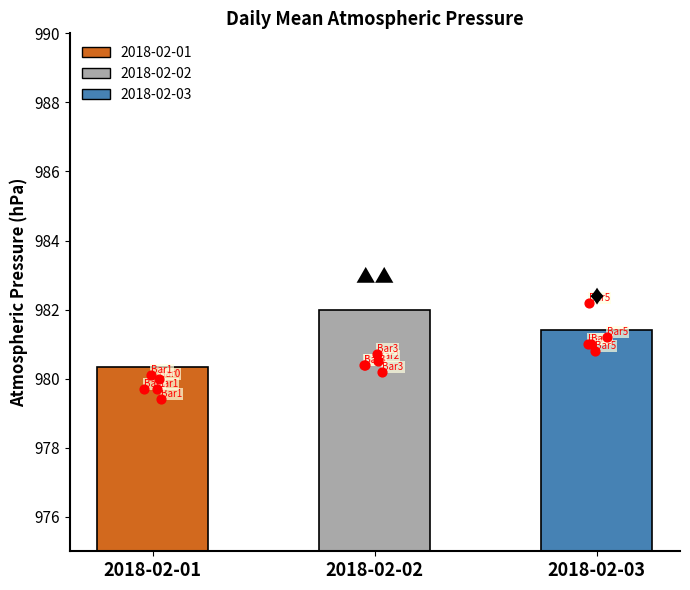

Approximately how many times larger is the value at 2018-02-03 compared to 2018-02-01?

1.0